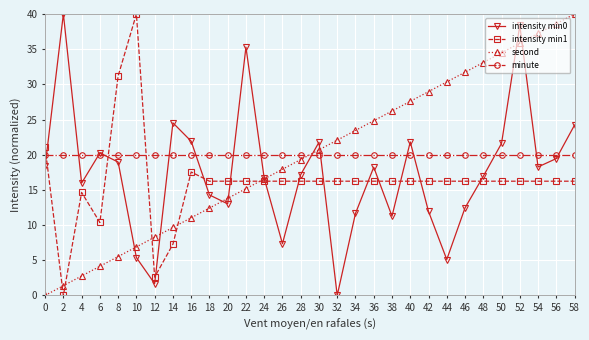

What is the average value of the intensity min1 series?

16.2